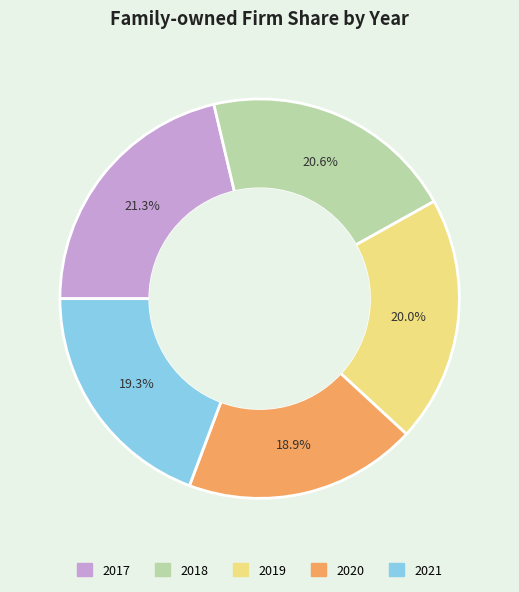

True or false: 2020 accounts for 31% of the total.

False